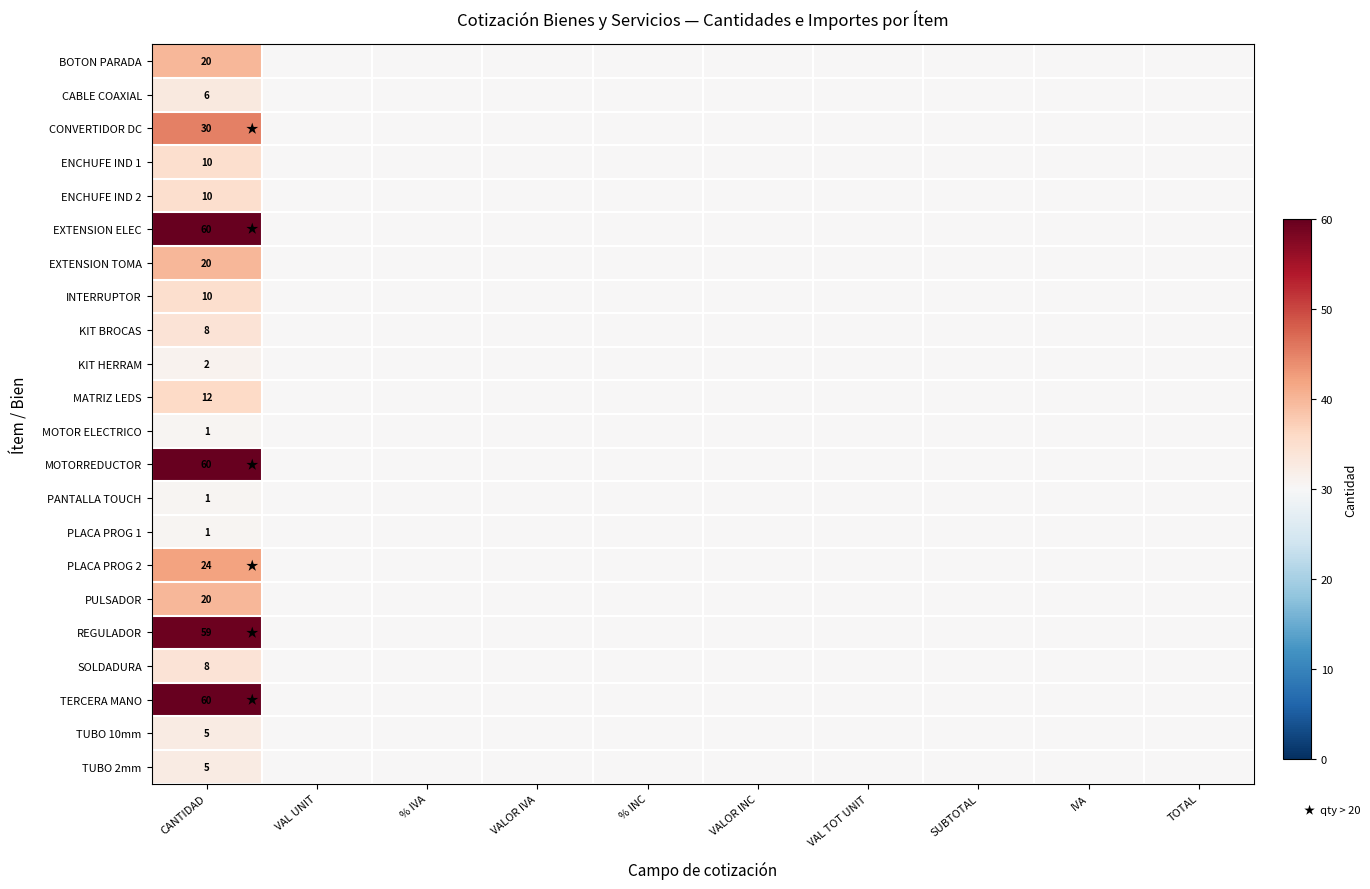

What is the total value across all series at CANTIDAD?

432.0